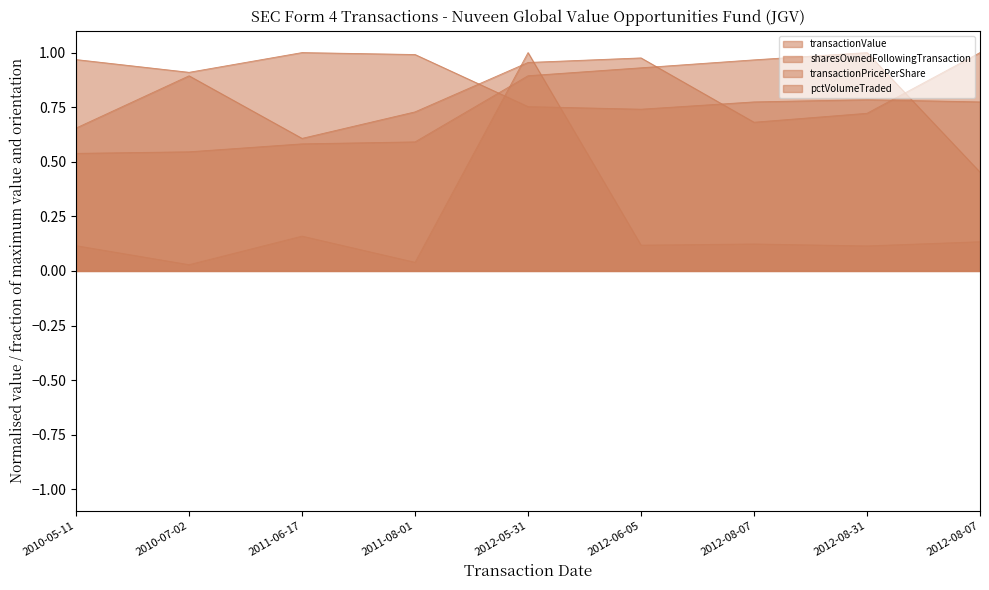

What is the difference between the highest and lowest values at 2012-05-31?

0.2